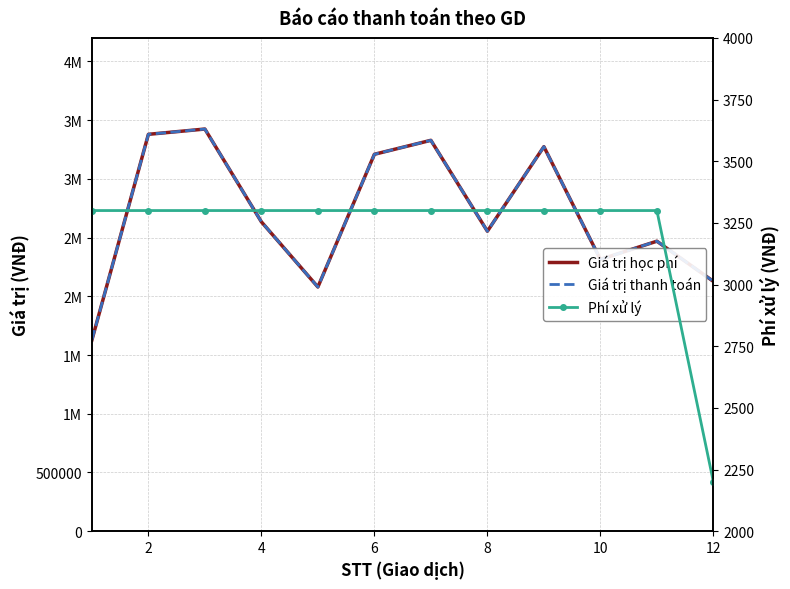

What are all the series names shown in the legend?

Giá trị học phí, Giá trị thanh toán, Phí xử lý